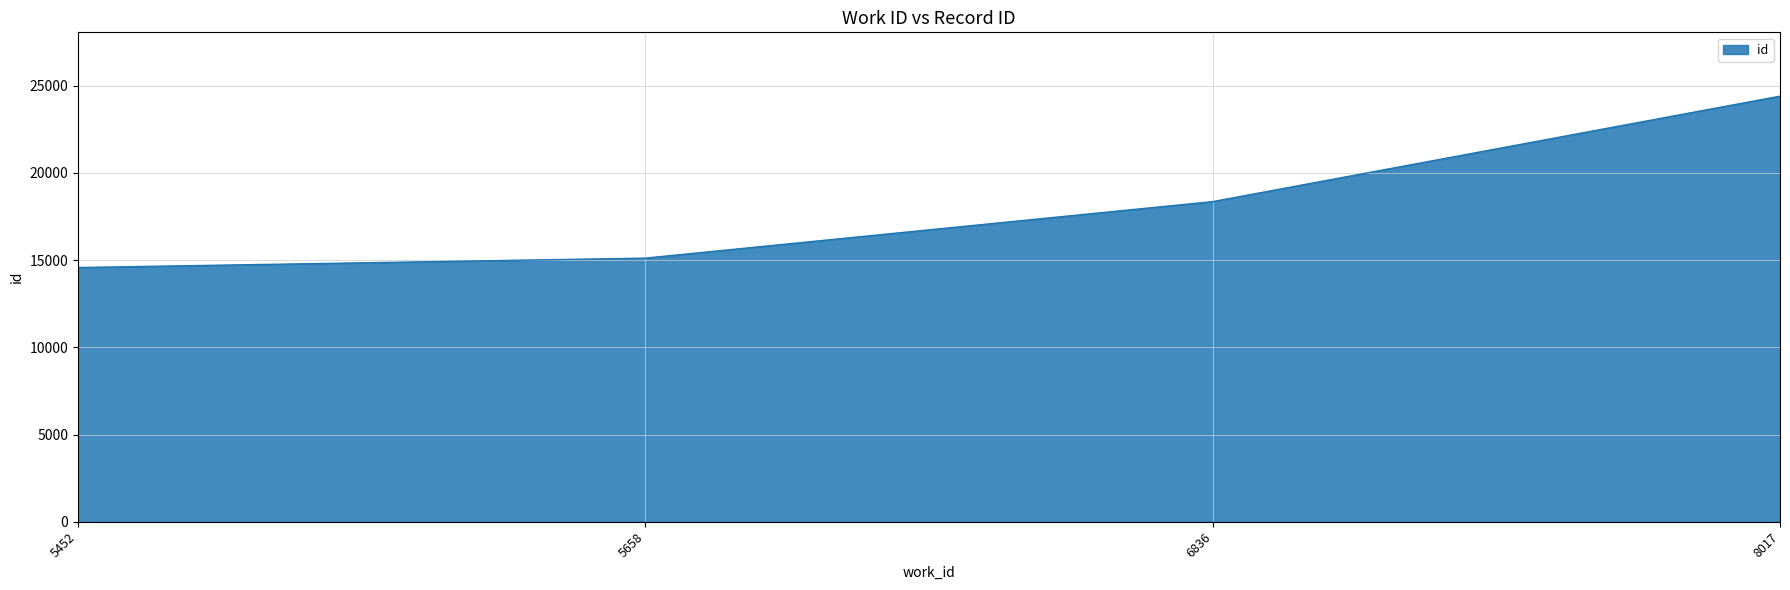

How many lines are shown in the chart?

1